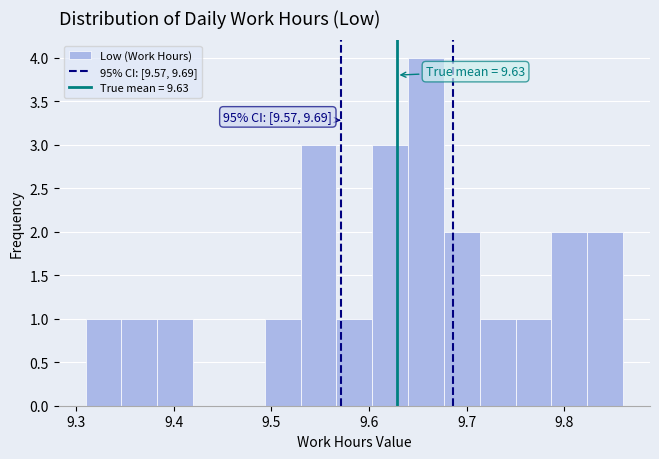

Read against the x-axis, roughly where is the centre of the tallest bar?

9.66